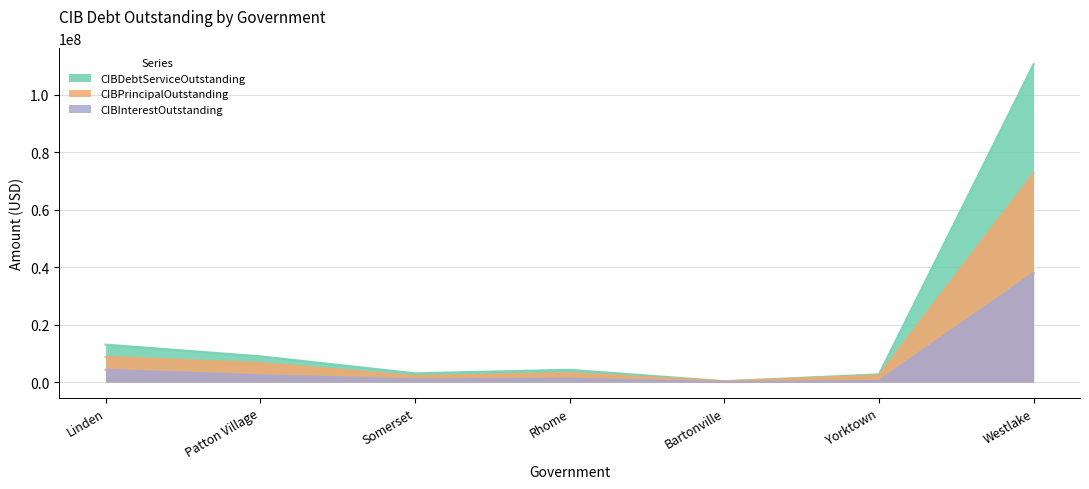

What is the value of the CIBDebtServiceOutstanding point at the 1st from the left?

13058808.9